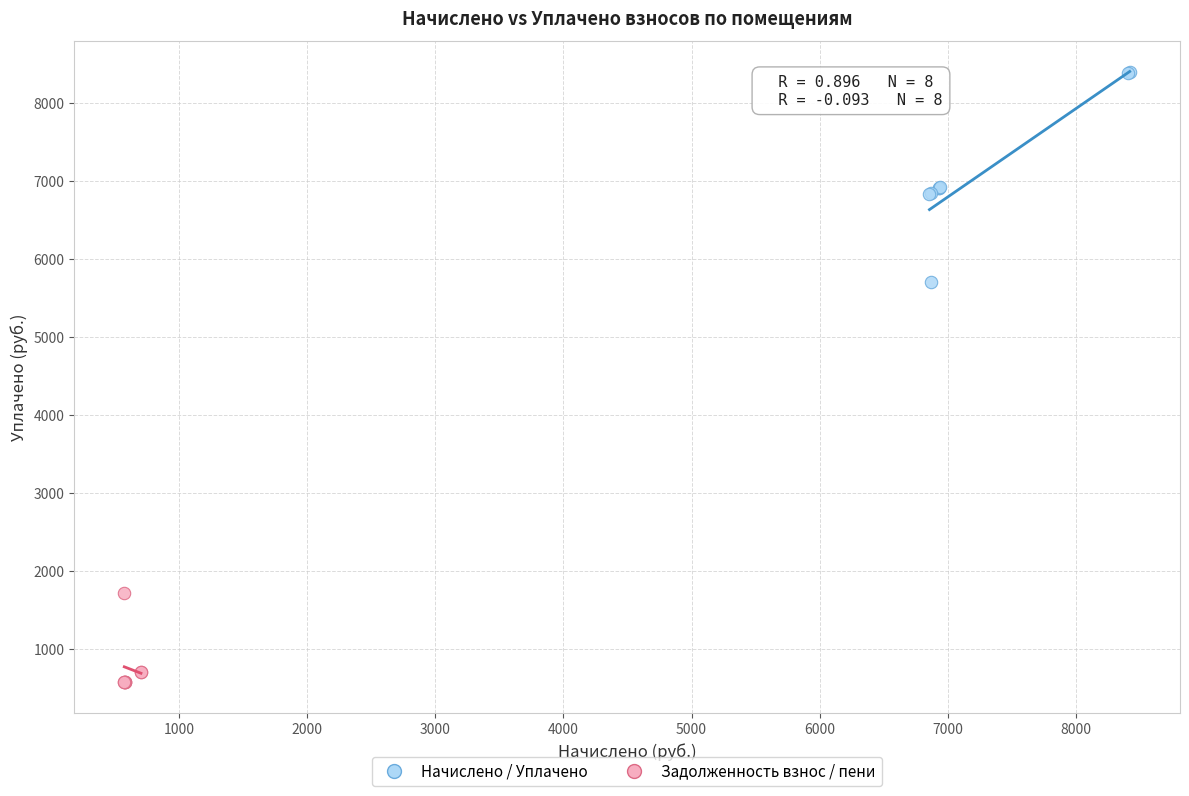

What are all the series names shown in the legend?

Начислено / Уплачено, Задолженность взнос / пени